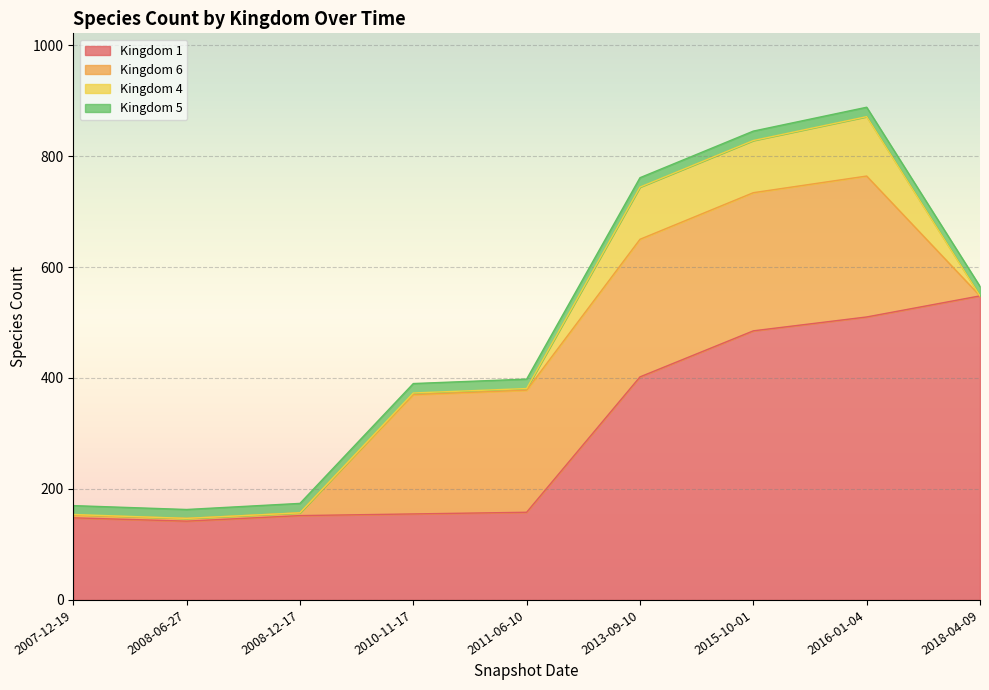

What is the spread (max minus min) of values at 2015-10-01?

468